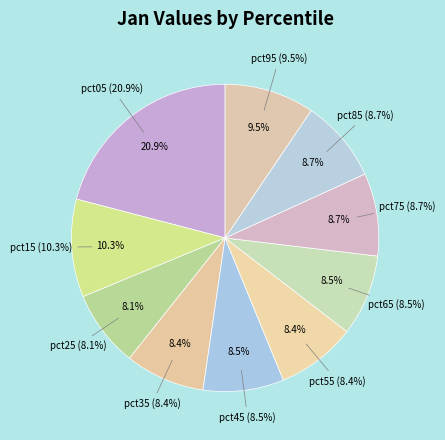

Is there any slice that represents more than half of the pie?

No